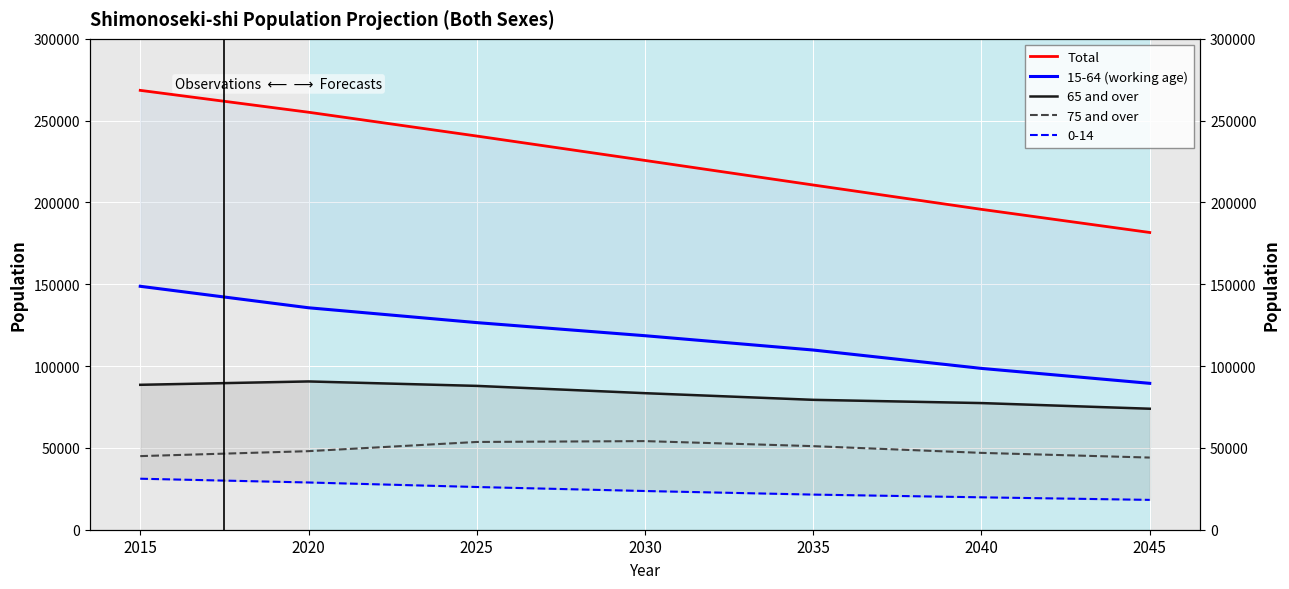

What is the minimum value for Total?

181656